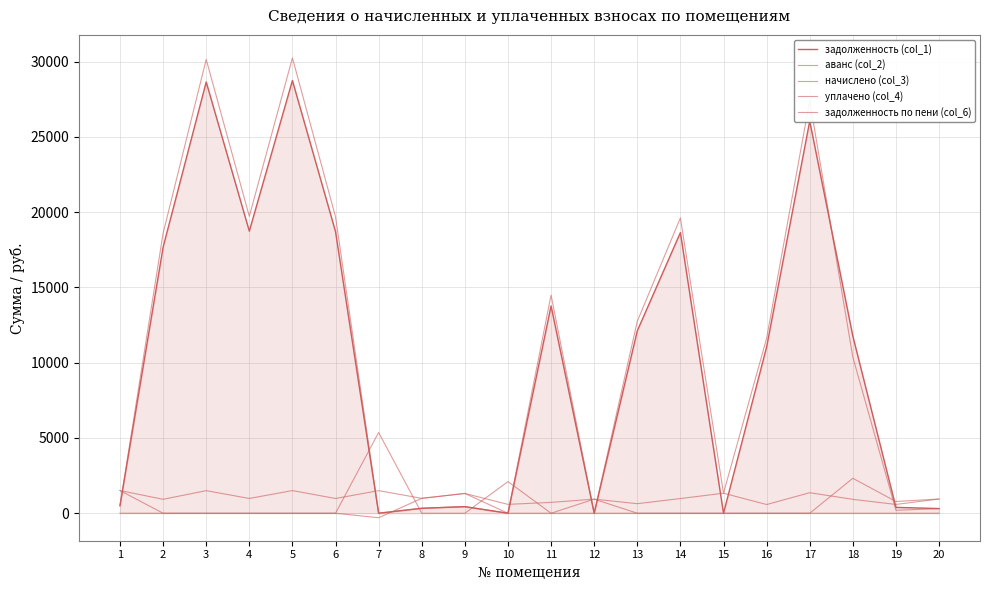

Does the chart have visible grid lines?

Yes